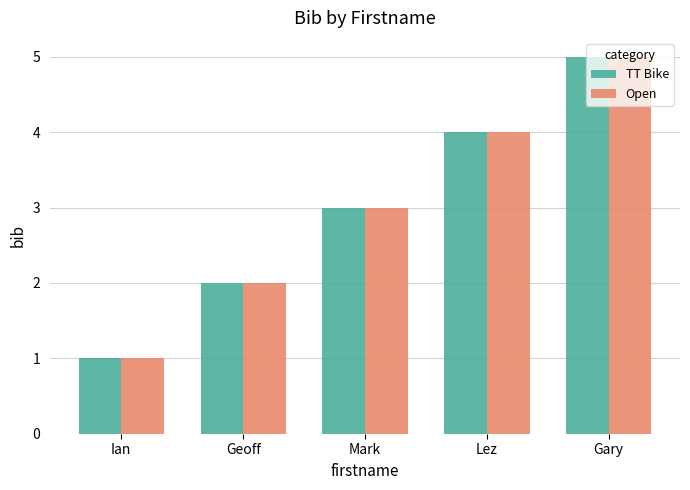

What position from the right is Mark?

3